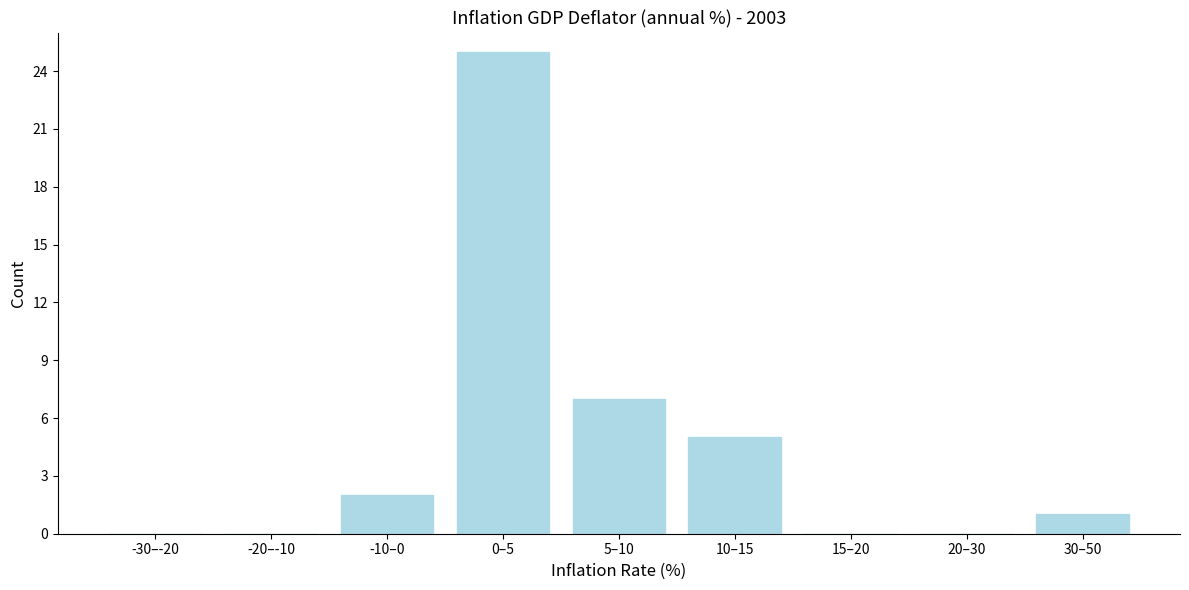

At which label is the value closest to 12?

5–10